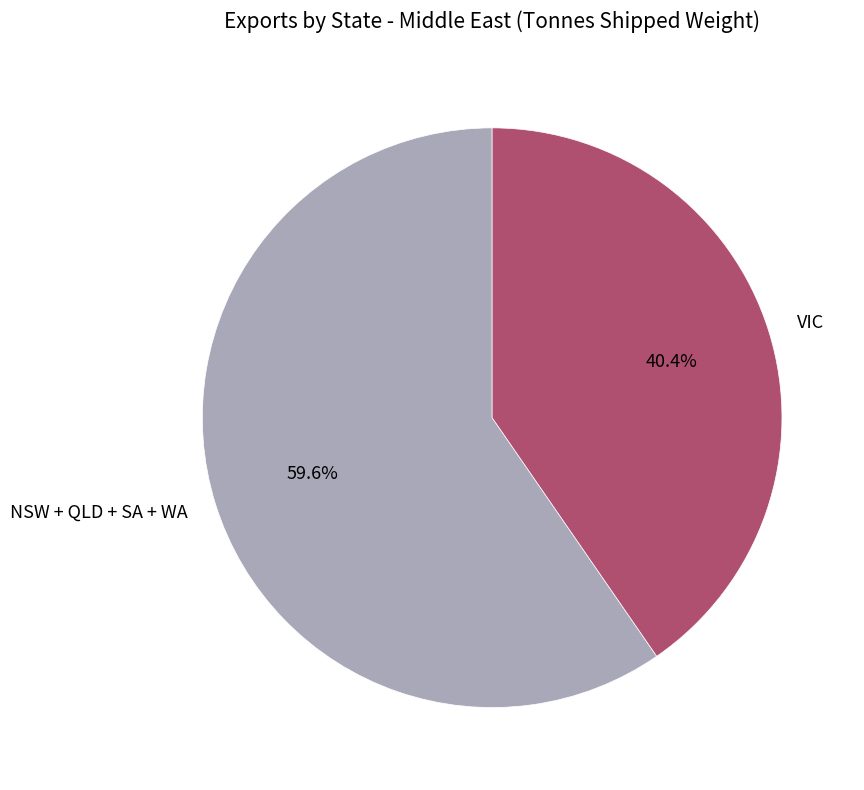

What is the smallest slice in the pie chart?

VIC